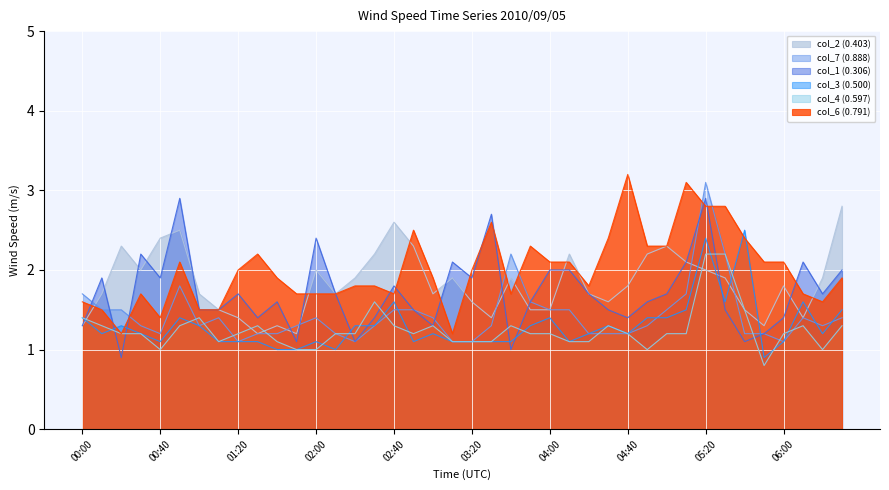

What is the difference between the maximum and minimum values in the col_7 (0.888) series?

2.0